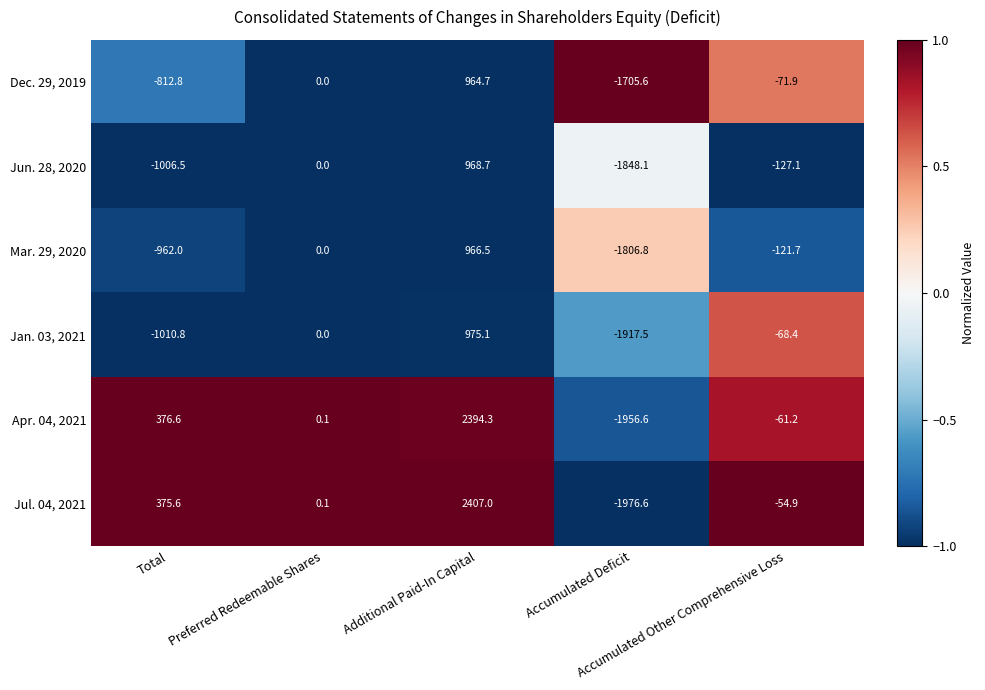

Which series has the widest spread of values?

Jul. 04, 2021